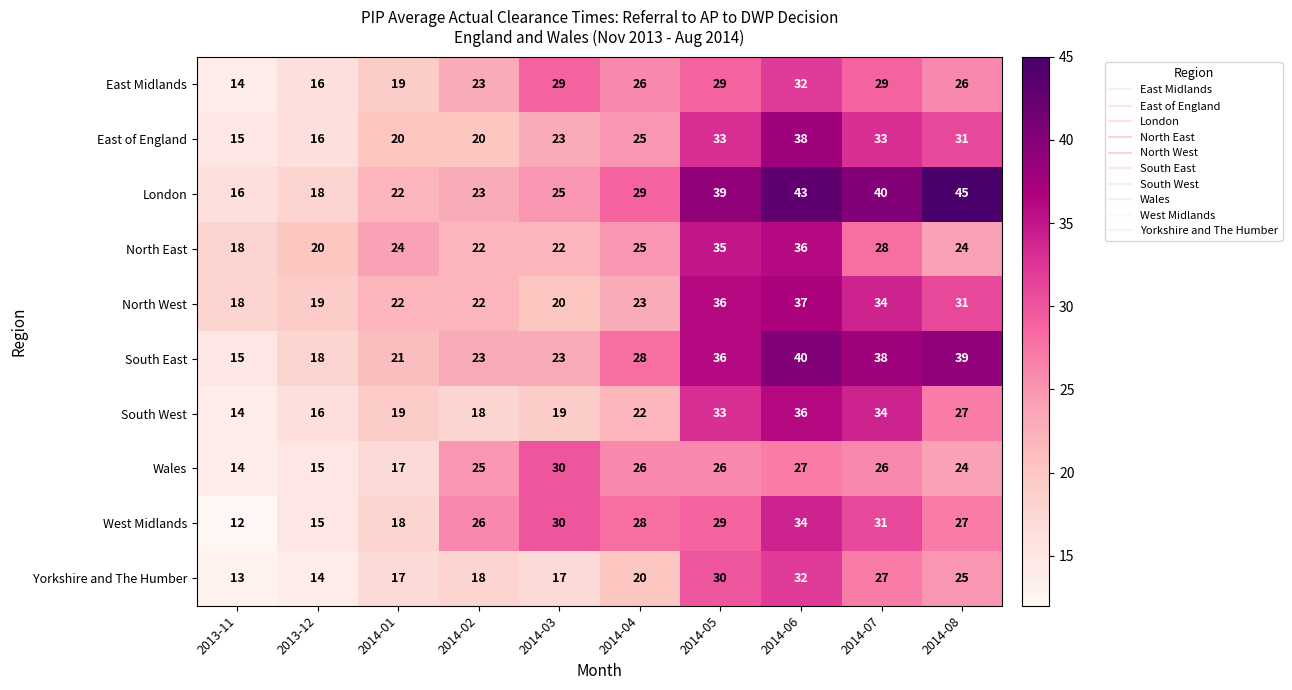

At which category is the sum across all series the highest?

2014-06